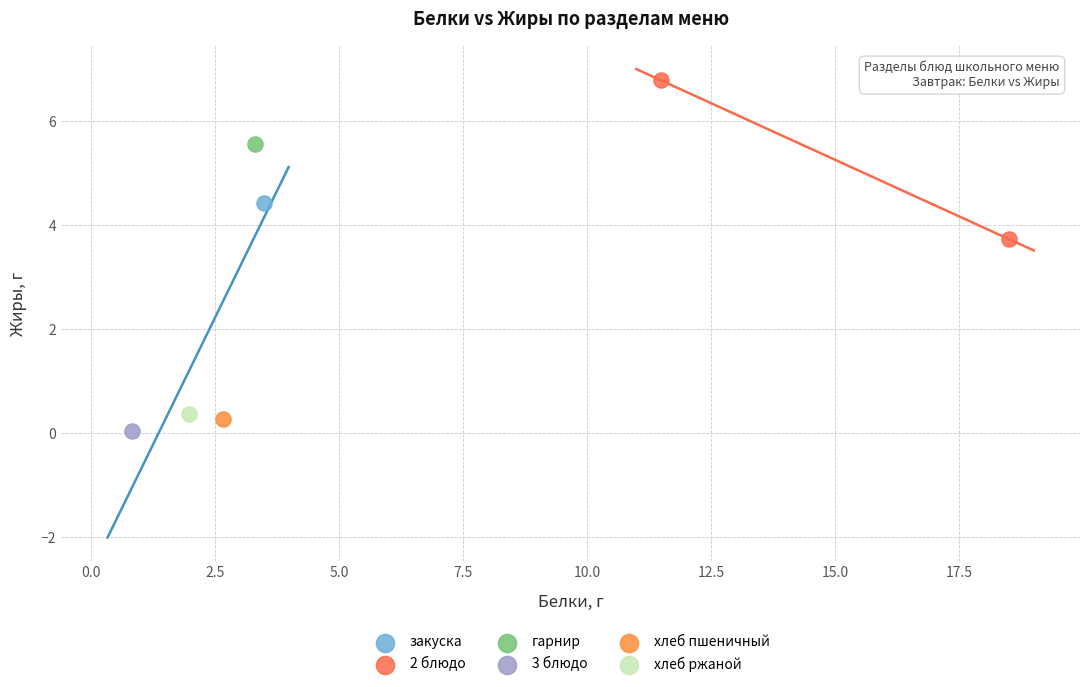

What are all the series names shown in the legend?

закуска, 2 блюдо, гарнир, 3 блюдо, хлеб пшеничный, хлеб ржаной